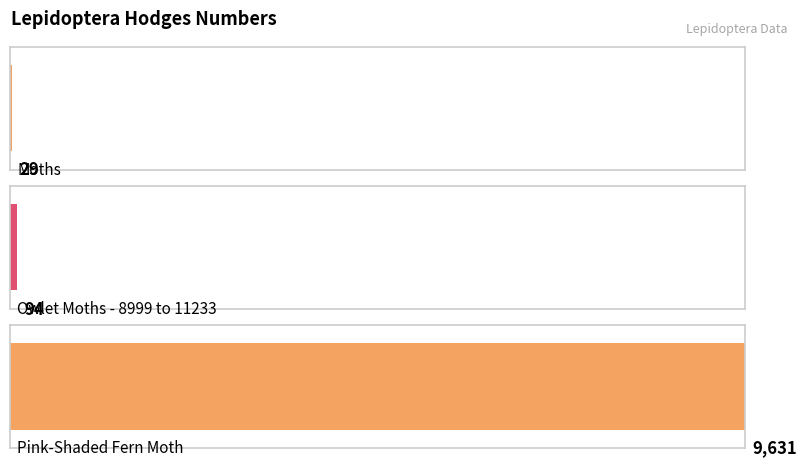

What is the difference between the second highest and minimum values?

64.5